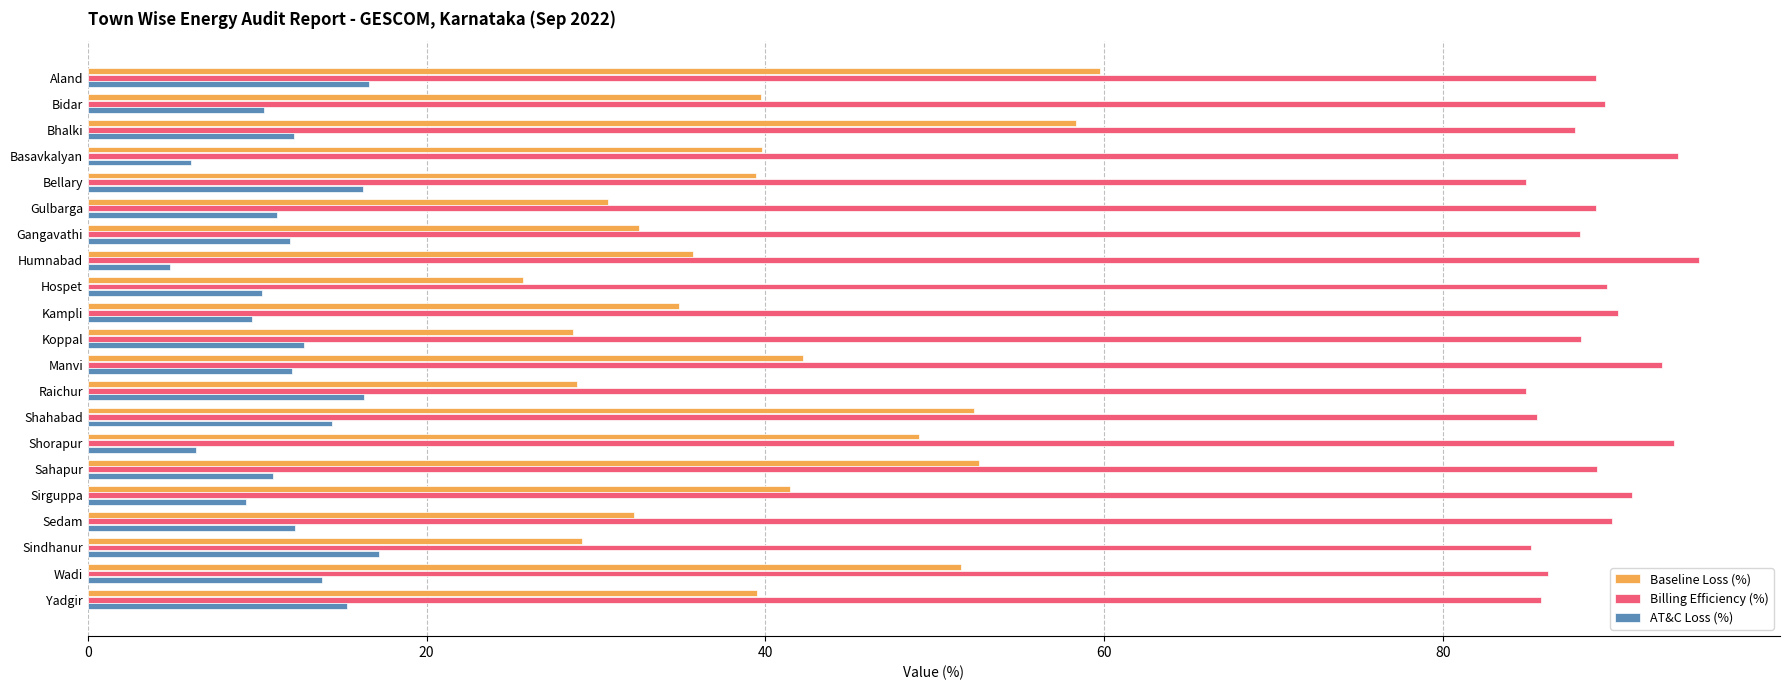

What is the approximate value of AT&C Loss (%) at Gangavathi?

11.9